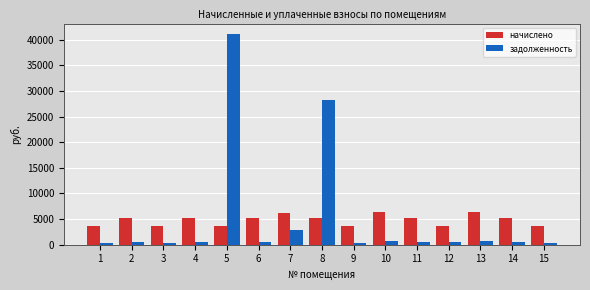

Which series has the largest total across all categories?

задолженность